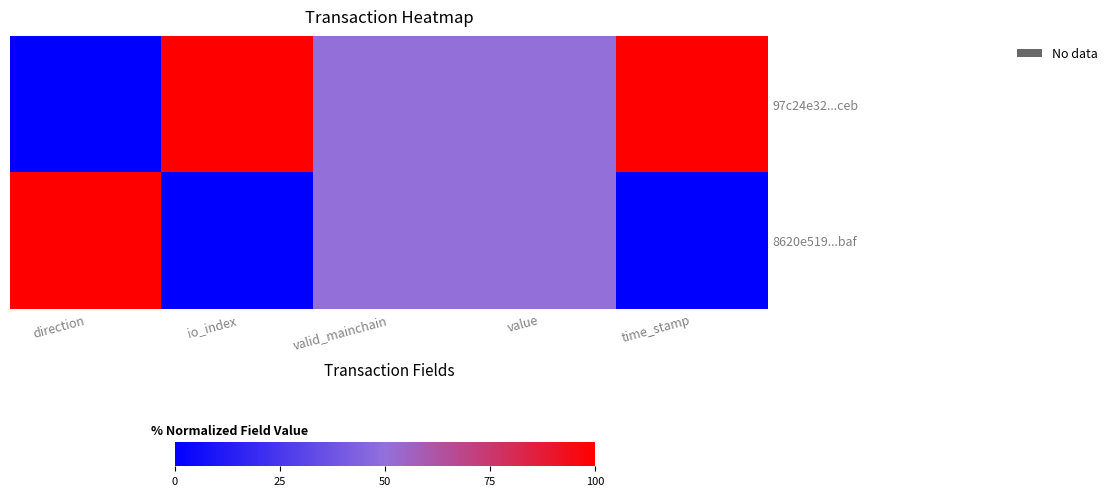

Rank the series by their average value, from lowest to highest.

8620e519...baf, 97c24e32...ceb